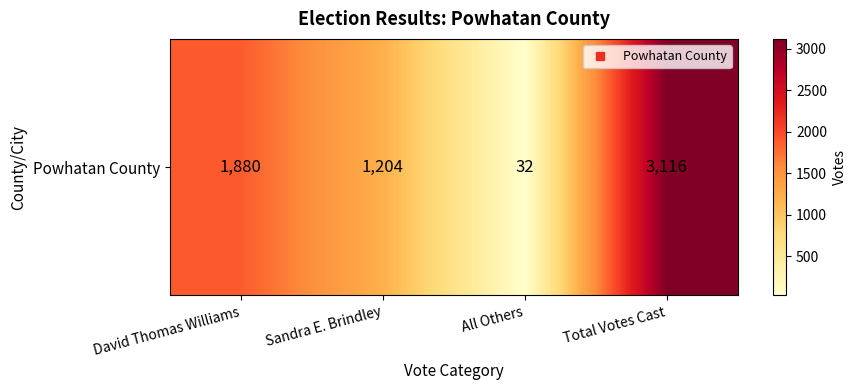

Is it true that the value at Sandra E. Brindley is 247?

False